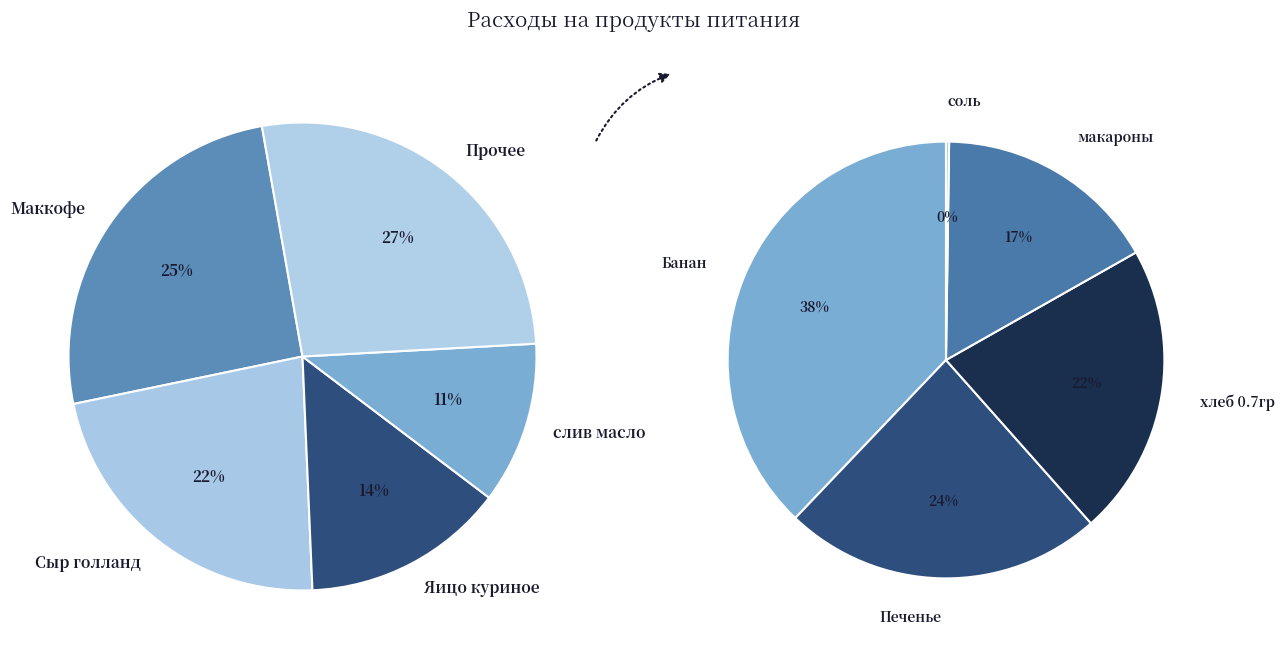

What percentage is the Сыр голланд slice, to the nearest percent?

22%